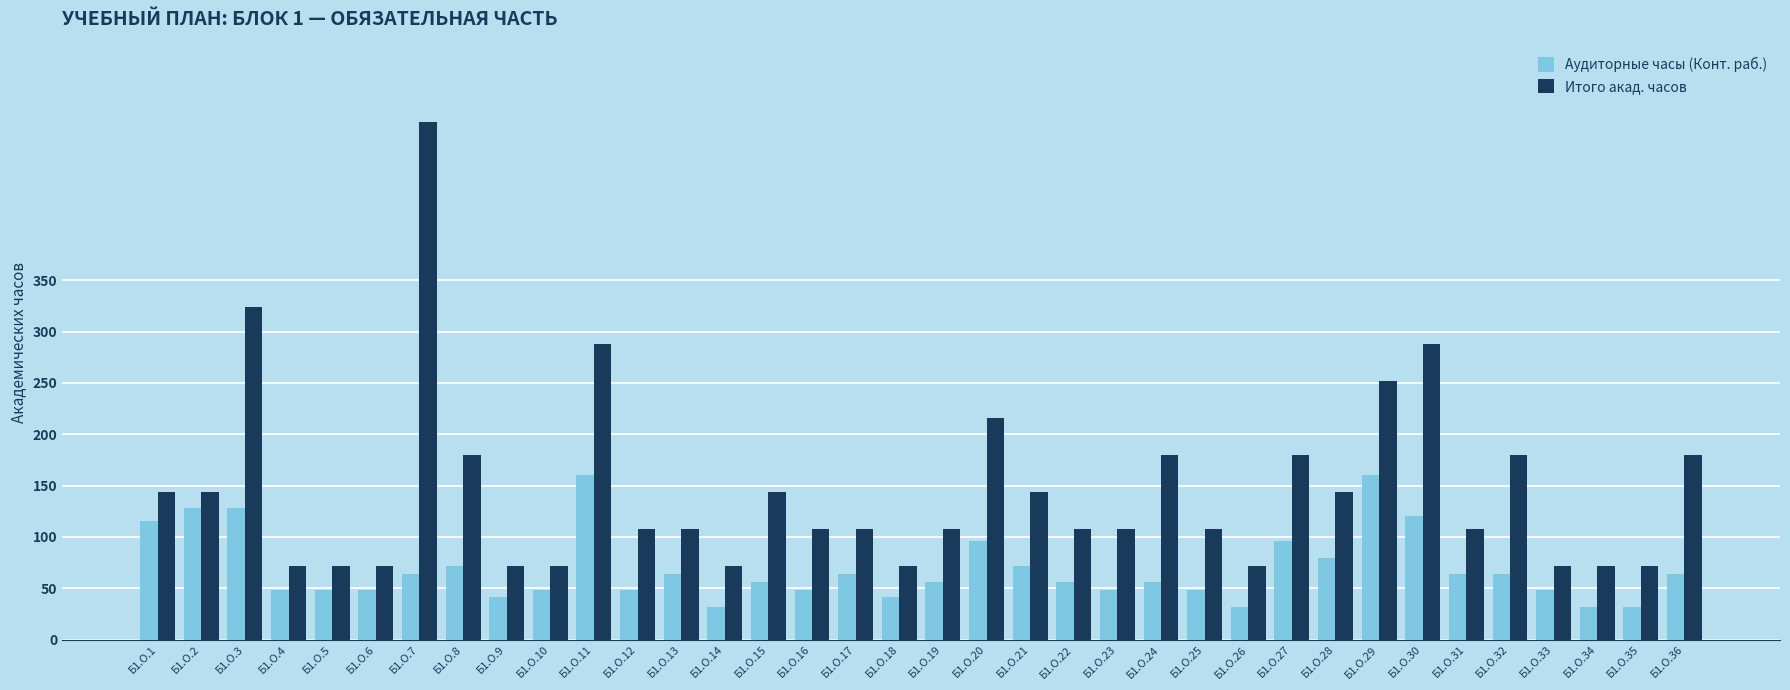

At which category does the chart reach its peak across all series?

Б1.О.7